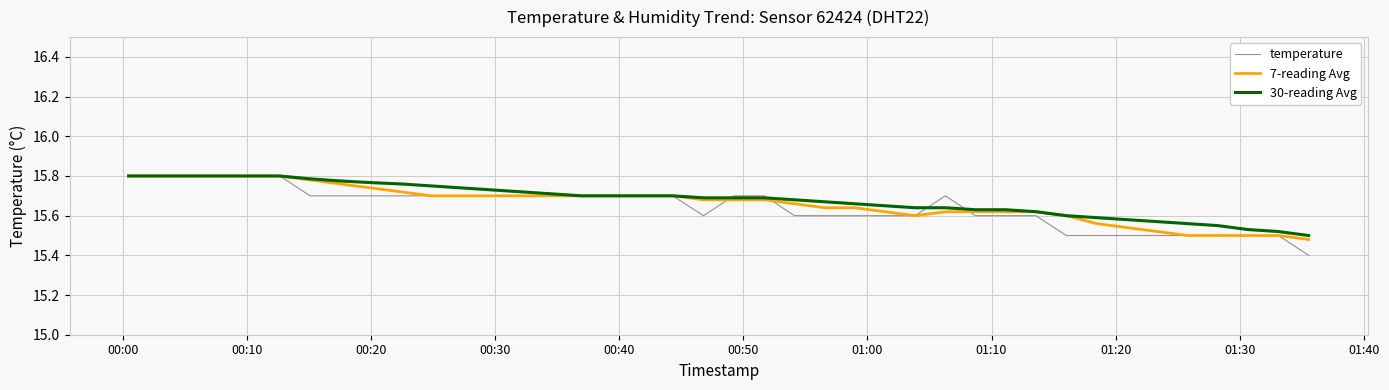

What is the smallest value displayed?

15.4